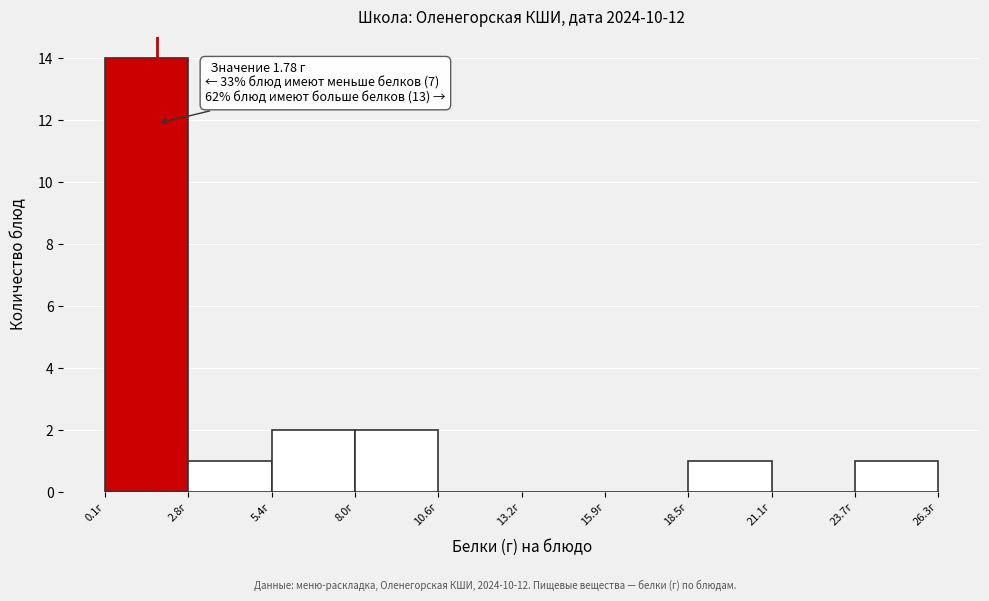

Which range on the x-axis has the tallest bar?

0.0 to 3.0